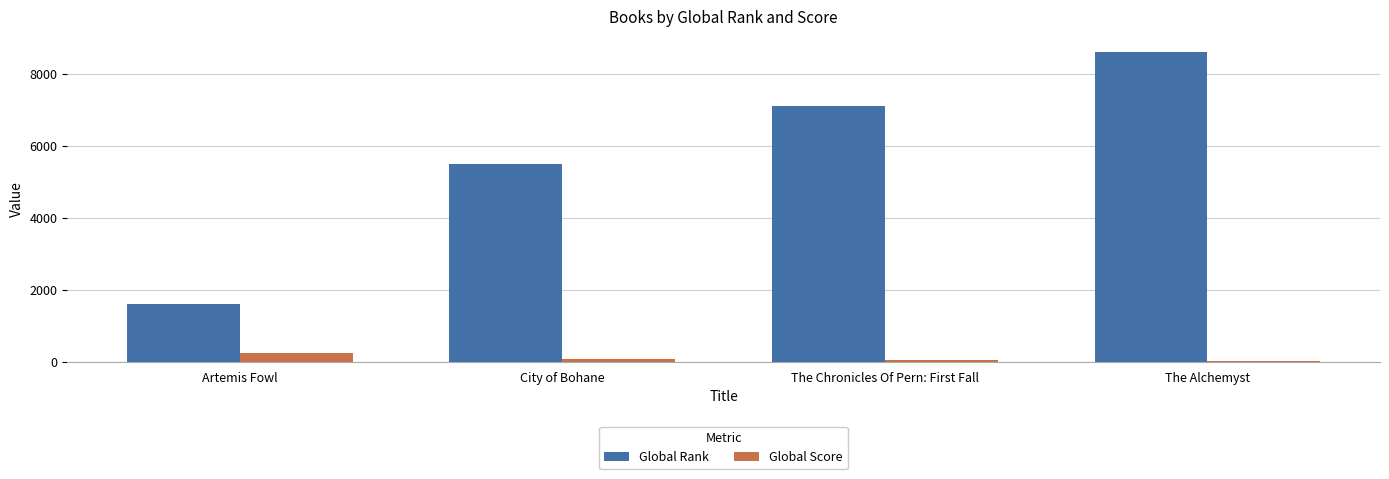

Where is Global Rank nearest to the value 5109?

City of Bohane